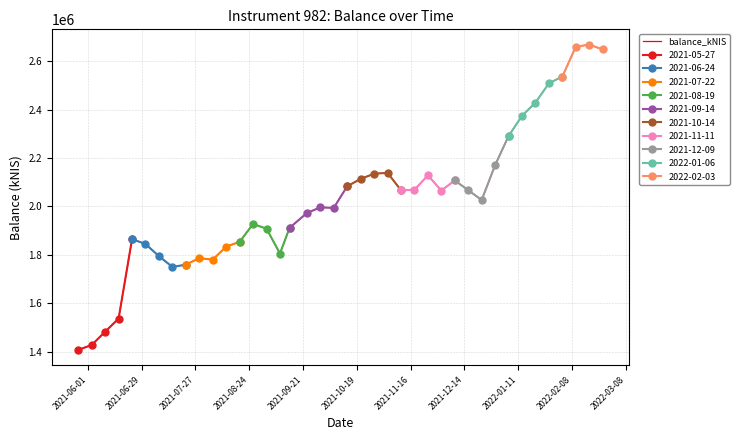

What is the maximum value shown in the chart?

2669149.0